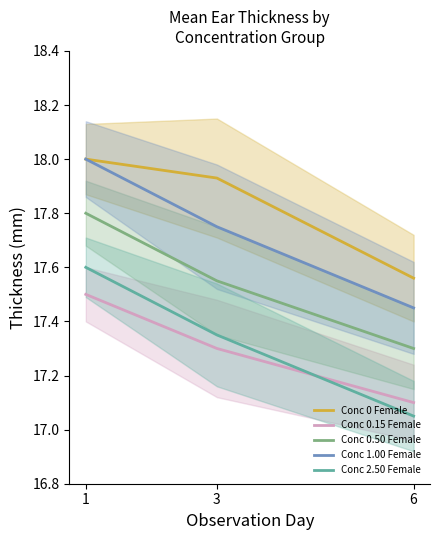

What is the total value across all series at 6?

86.5